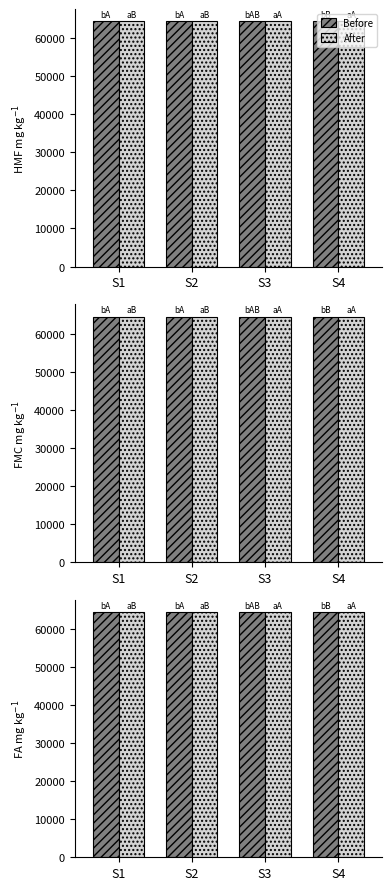

At which category is the sum across all series the highest?

S2